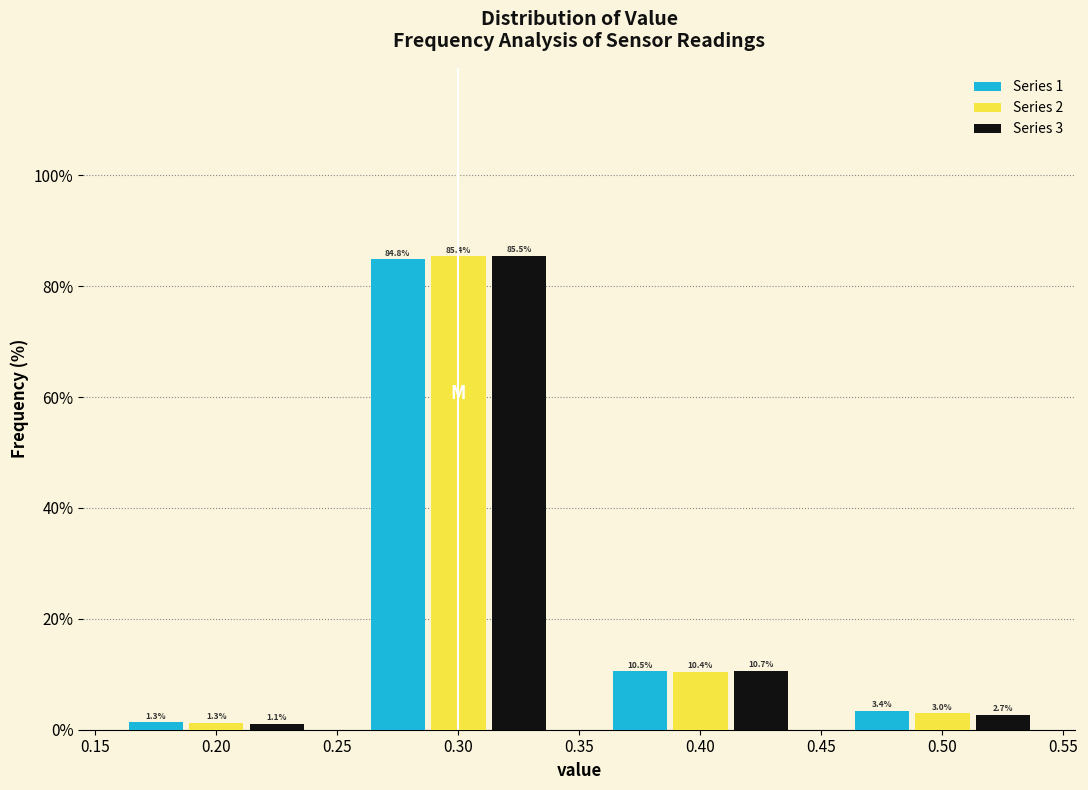

Reading right to left, transcribe all the data shown in this chart.

Series 1: 3.4	10.5	84.8	1.3
Series 2: 3.0	10.4	85.4	1.3
Series 3: 2.7	10.7	85.5	1.1